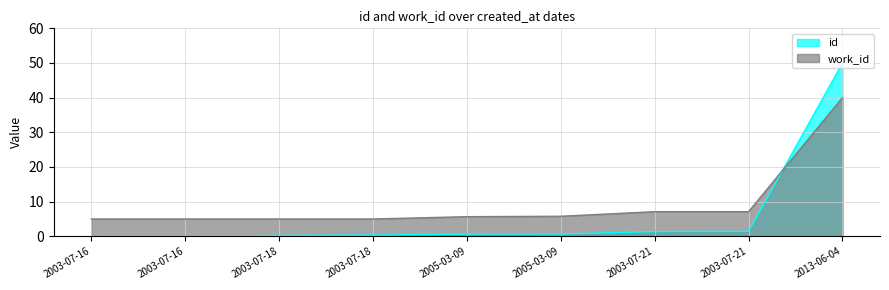

True or false: work_id has more than 2 points higher than both neighbors.

False